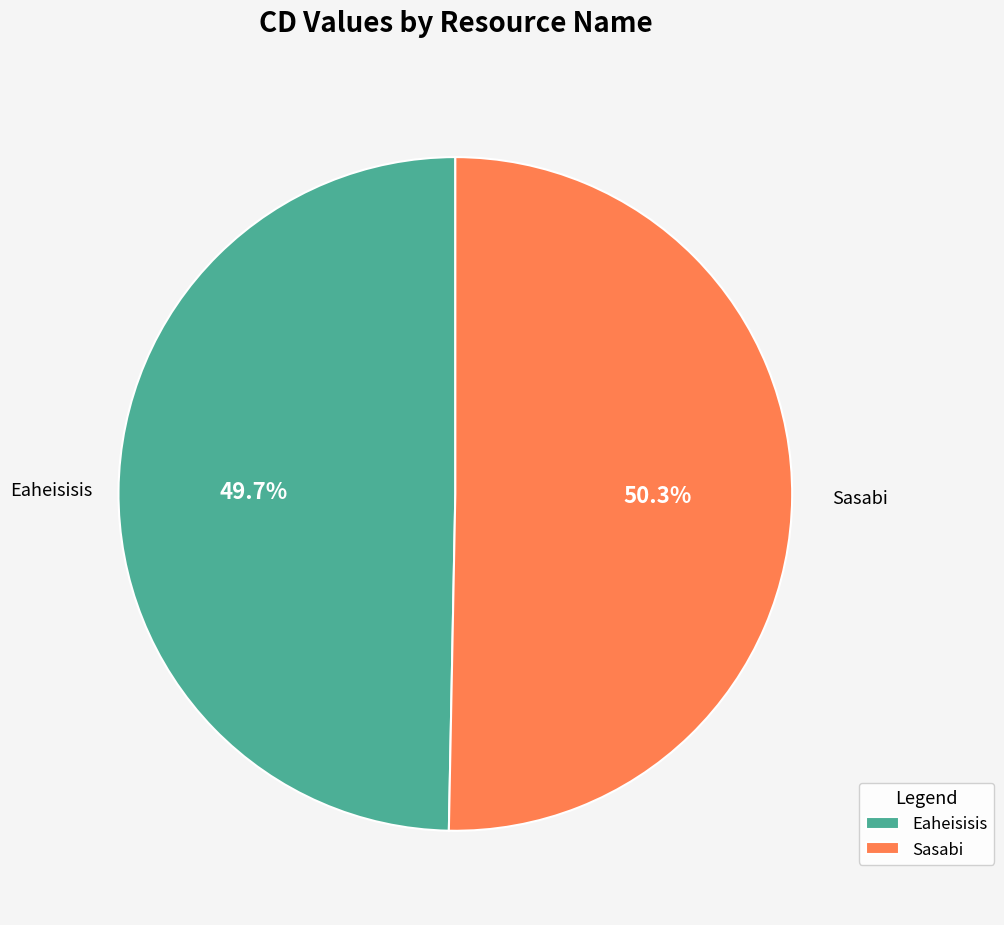

The Sasabi slice represents 50% of the pie. True or false?

True